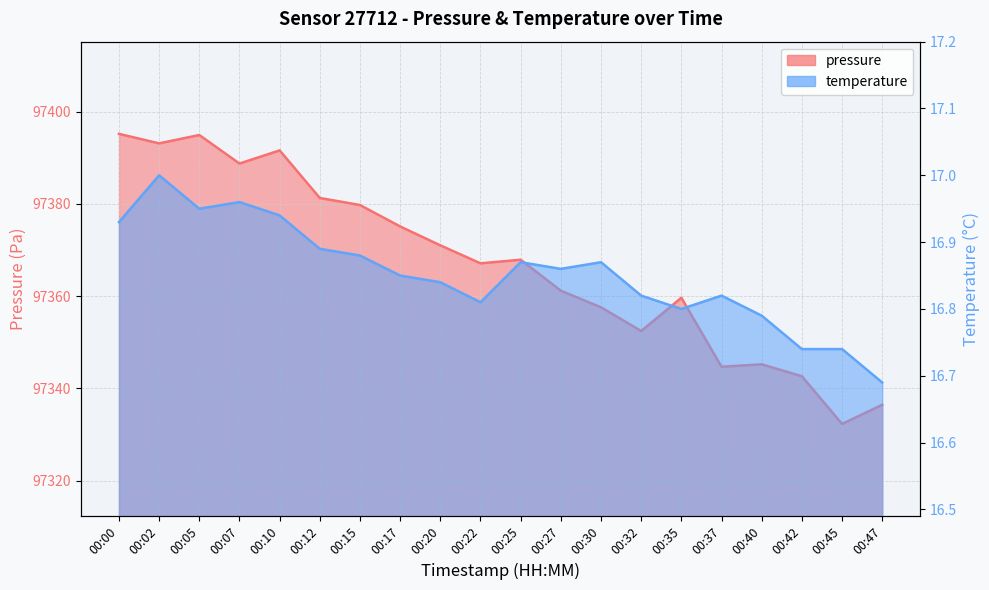

What is the sum of all temperature values?

337.1